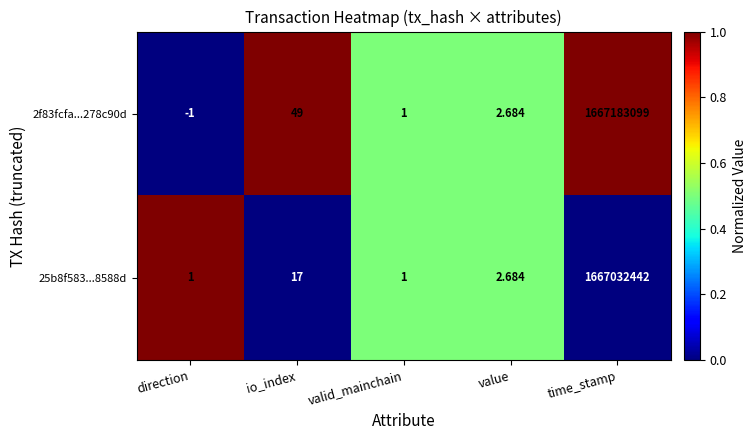

At how many categories does at least one series exceed 0?

5